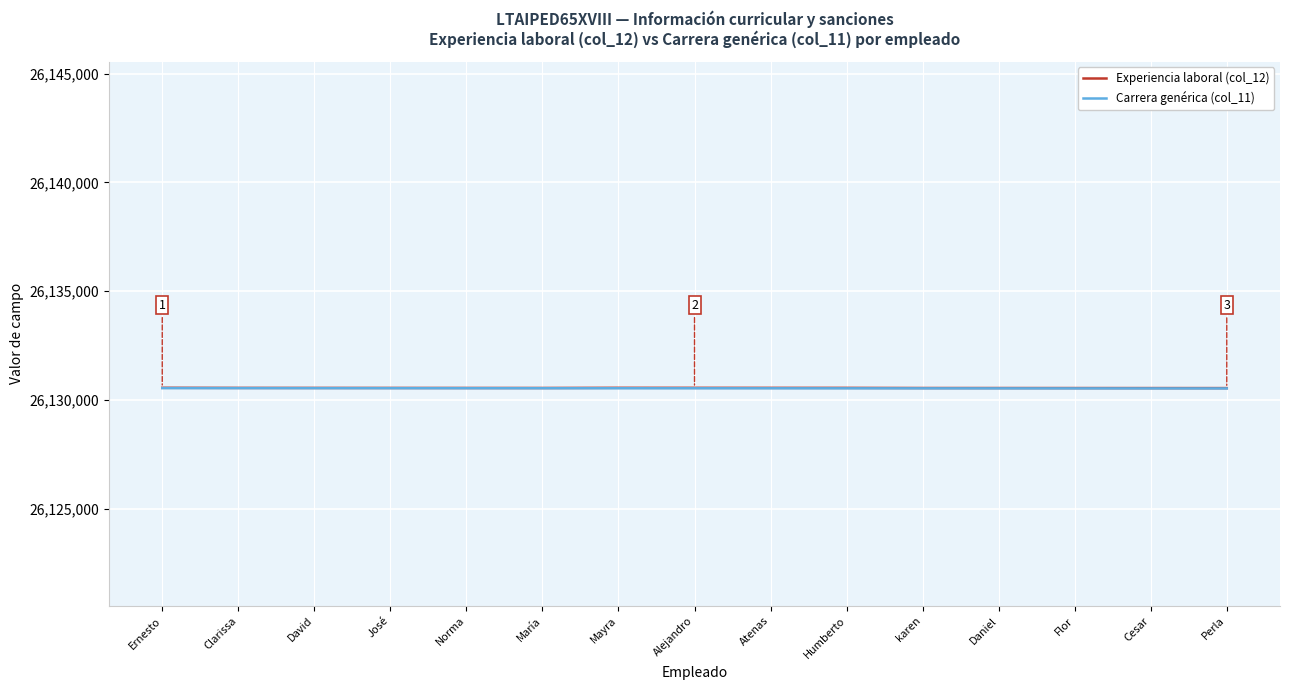

Does the chart display data point markers on the line(s)?

No